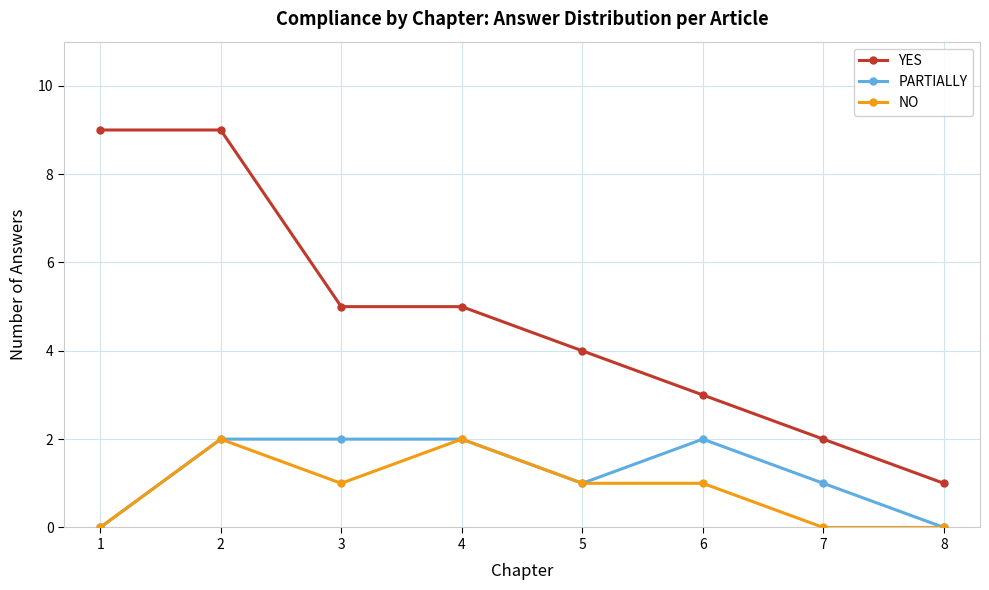

What value does the YES series have at 1?

9